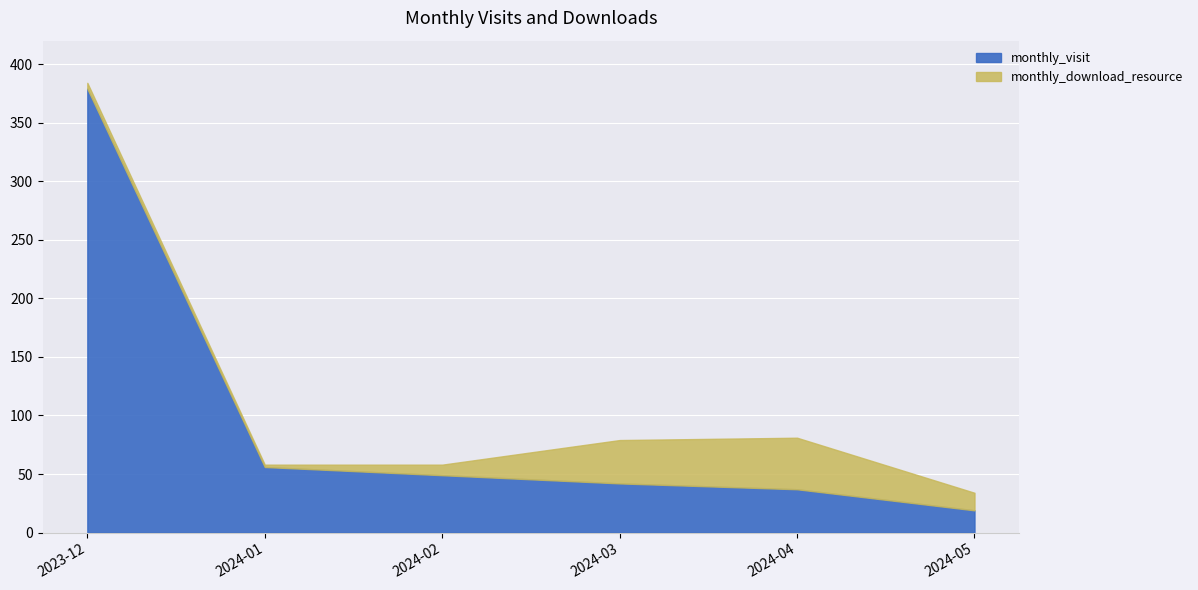

How many lines are shown in the chart?

2